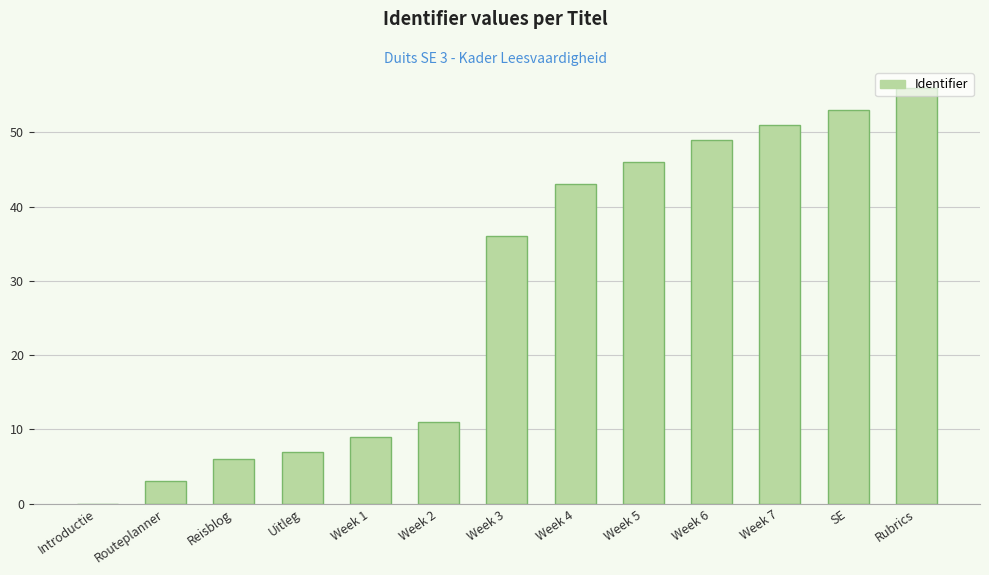

What is the maximum value shown in the chart?

56